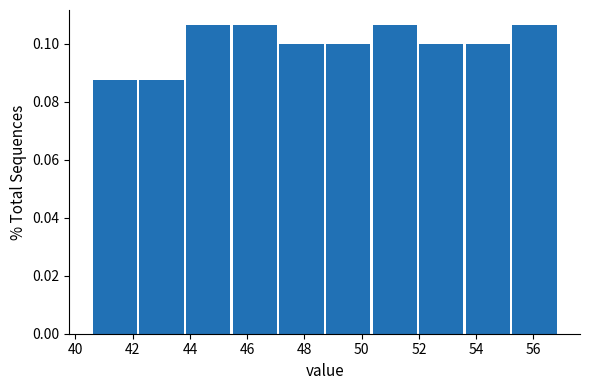

Reading left to right, list every bar in this chart as the range it spans on the x-axis followed by its height. Neither the bar edges nor the heights are printed on the chart, so give them approximately, as read against the axes.

40.6 to 42.2: 0.088
42.2 to 43.8: 0.088
43.8 to 45.4: 0.106
45.4 to 47.2: 0.106
47.2 to 48.8: 0.100
48.8 to 50.4: 0.100
50.4 to 52.0: 0.106
52.0 to 53.6: 0.100
53.6 to 55.2: 0.100
55.2 to 57.0: 0.106